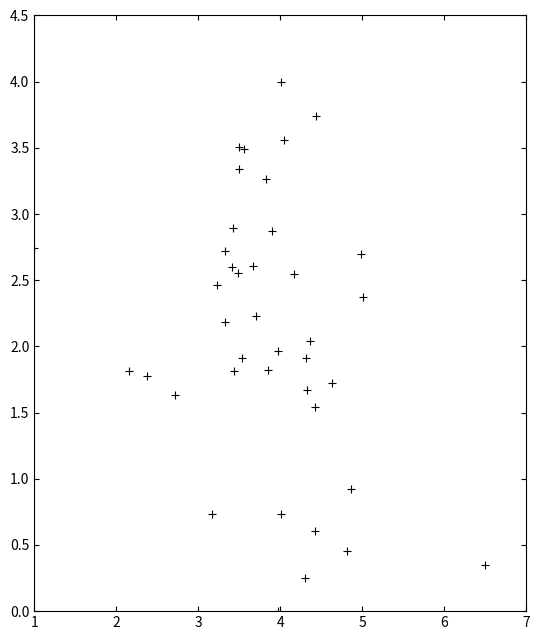

What is the range of Y values (max minus min)?

4.0